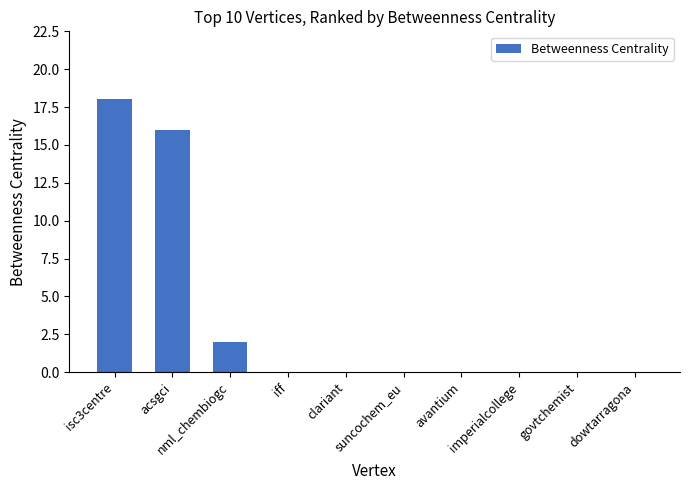

What is the sum of all values?

36